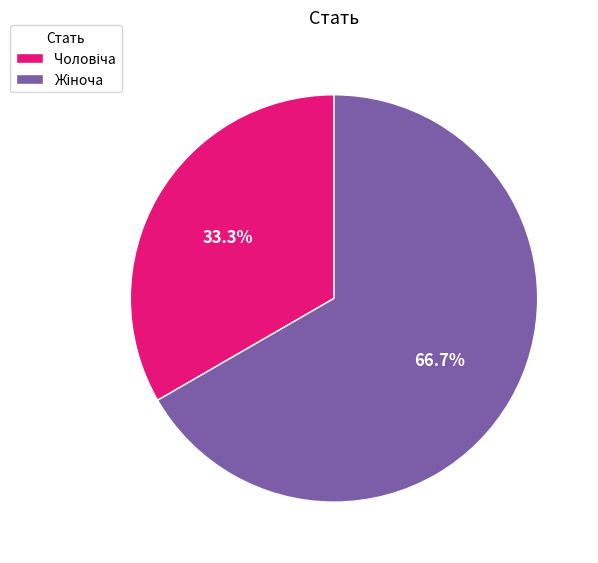

Is there a majority slice in this chart?

Yes